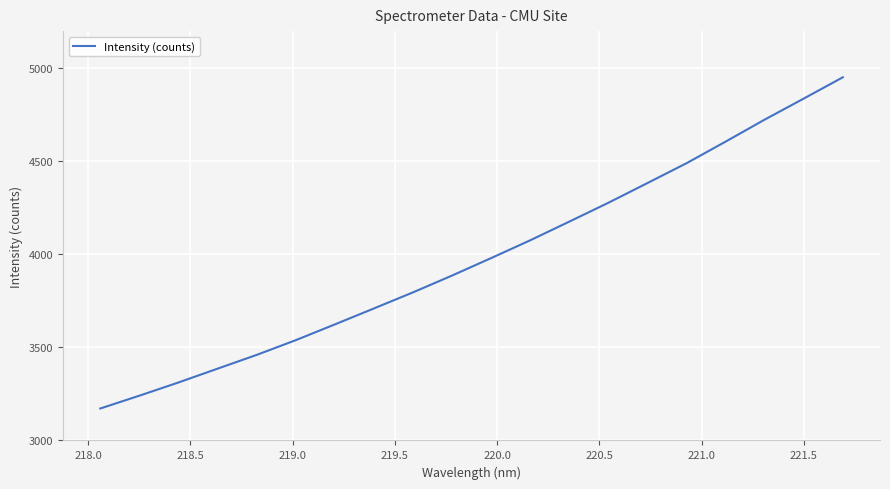

True or false: the data has more than 0 interior local peaks.

False